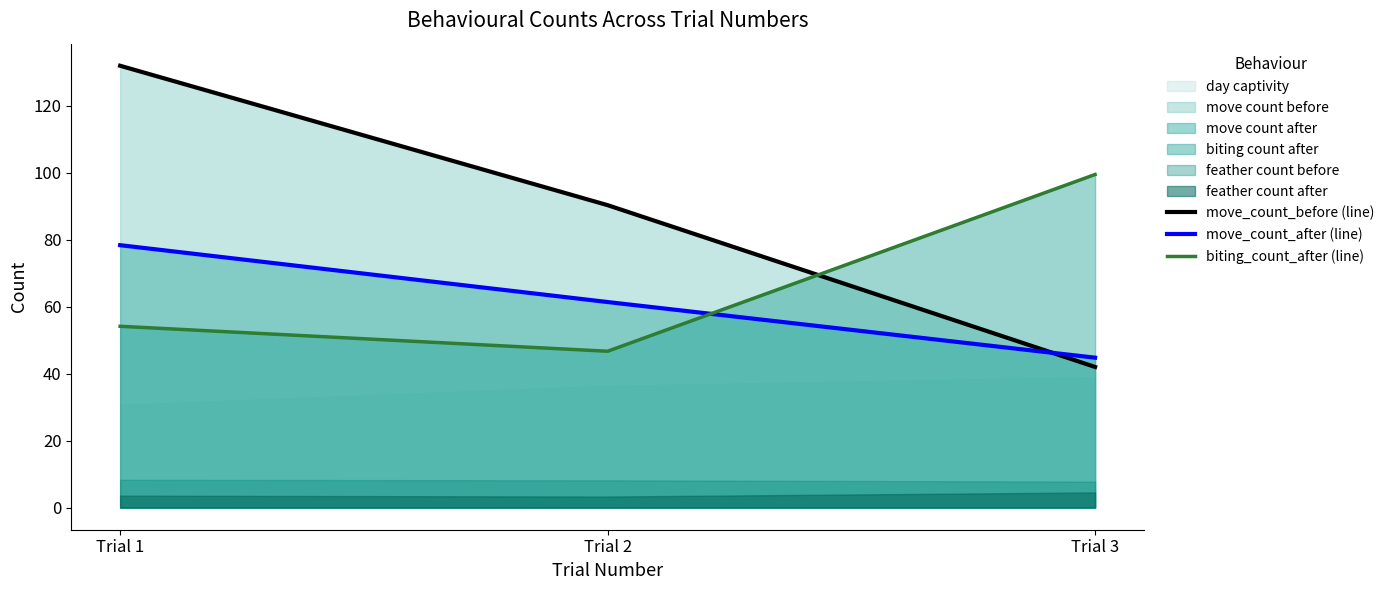

Reading right to left, list all the values displayed in this chart.

move_count_before (line): 42.0	90.3	131.9
move_count_after (line): 44.8	61.4	78.4
biting_count_after (line): 99.5	46.7	54.1